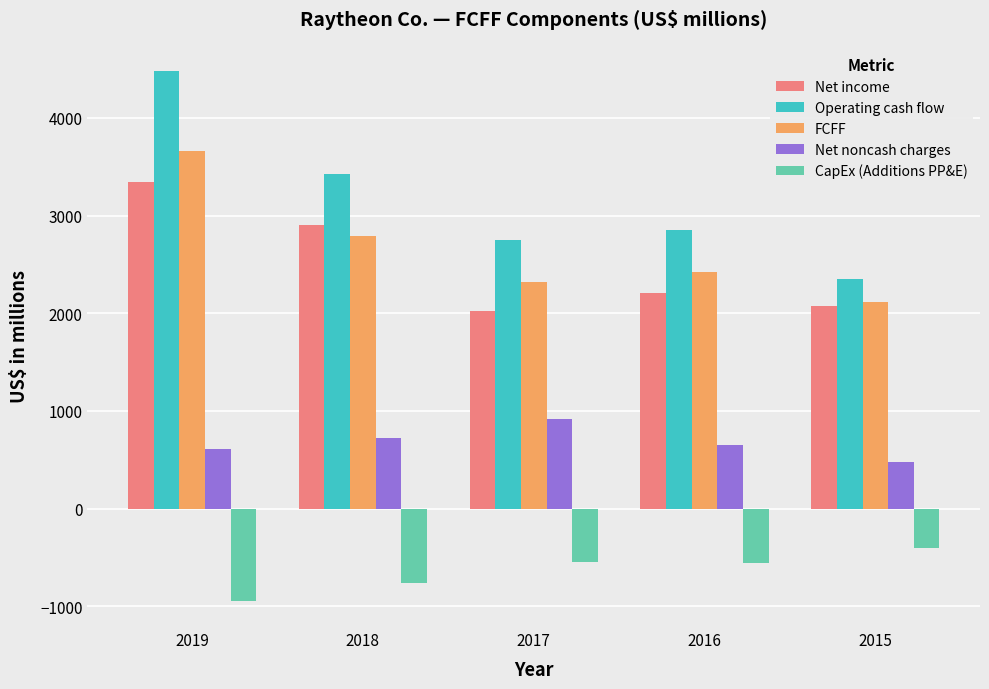

At which category does the chart reach its peak across all series?

2019